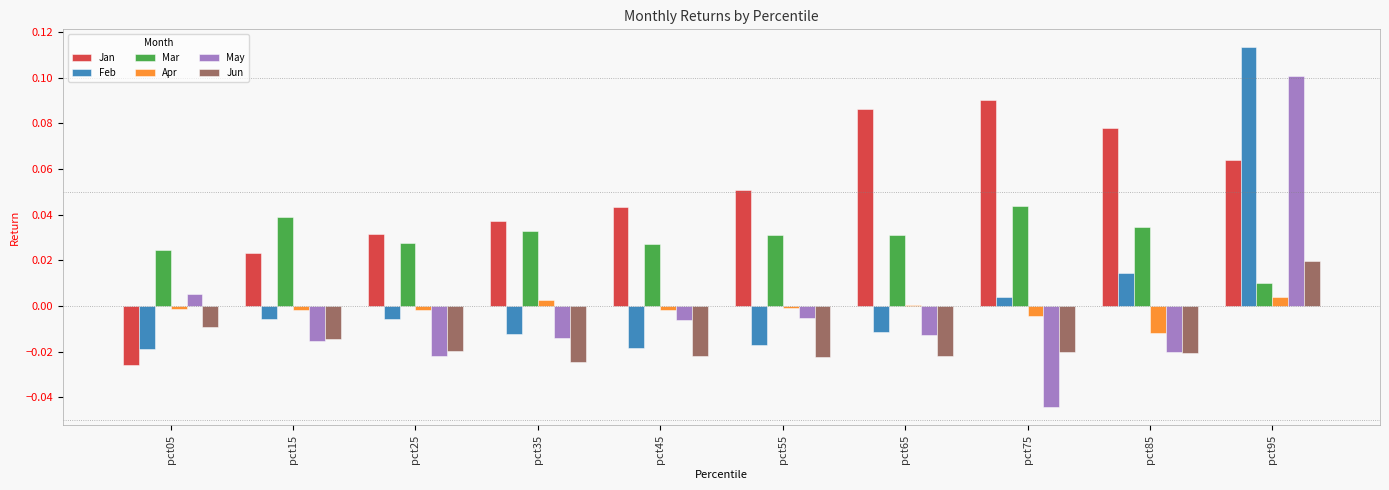

Are the bars horizontal?

No